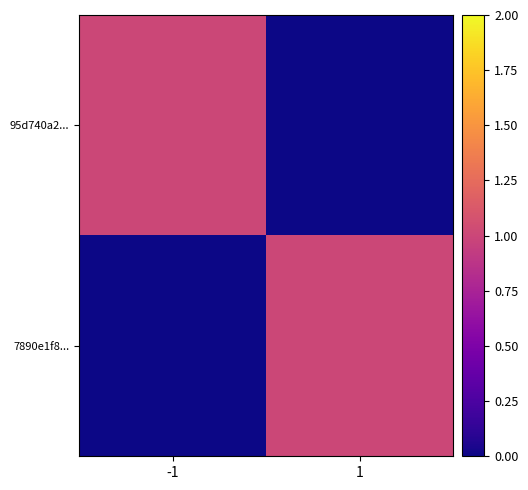

At 1, list the series in order from largest to smallest.

7890e1f8..., 95d740a2...